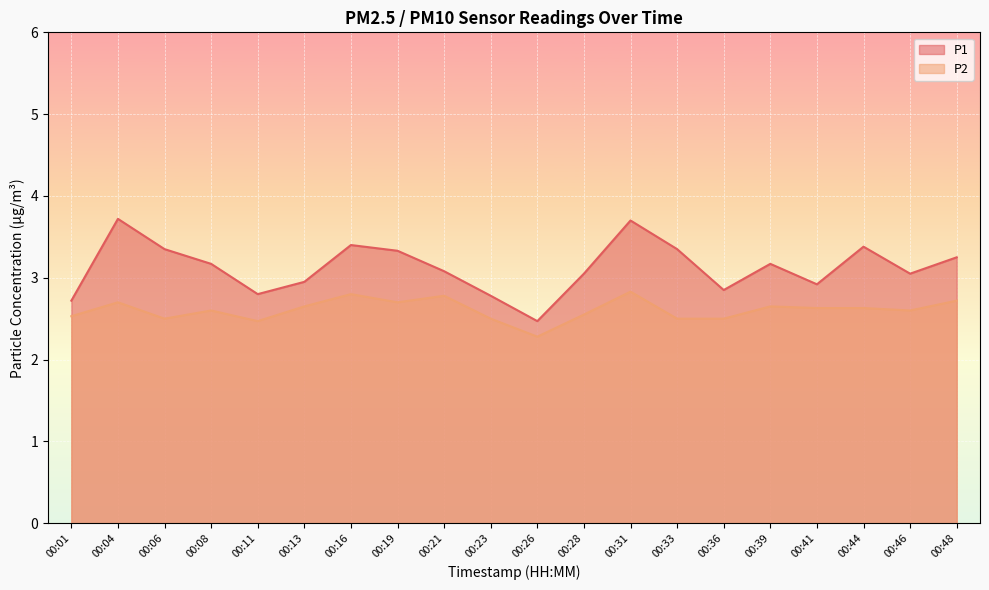

How many lines are shown in the chart?

2